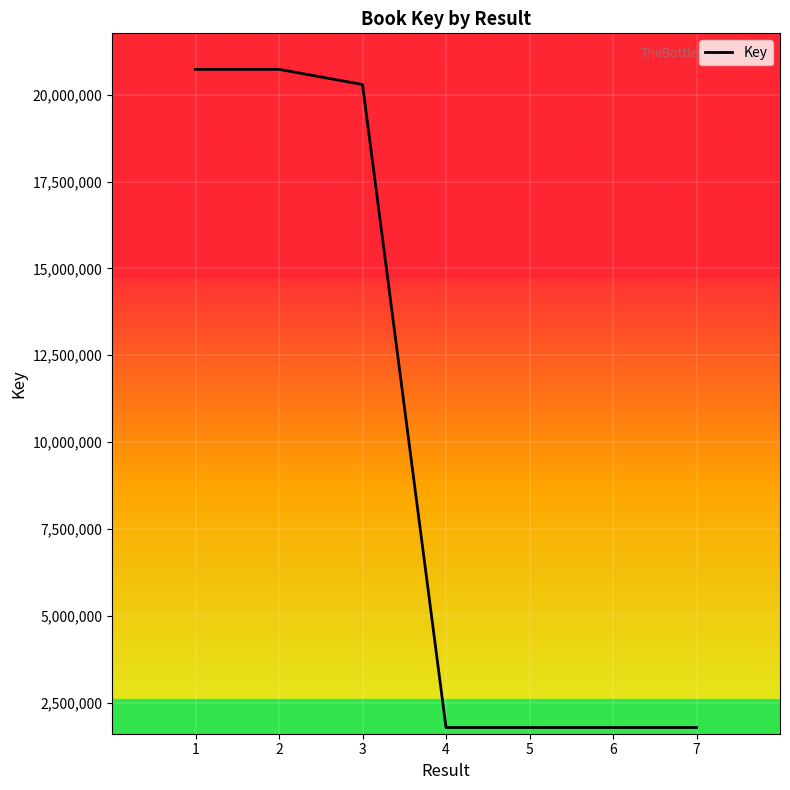

What is the smallest value displayed?

1786798